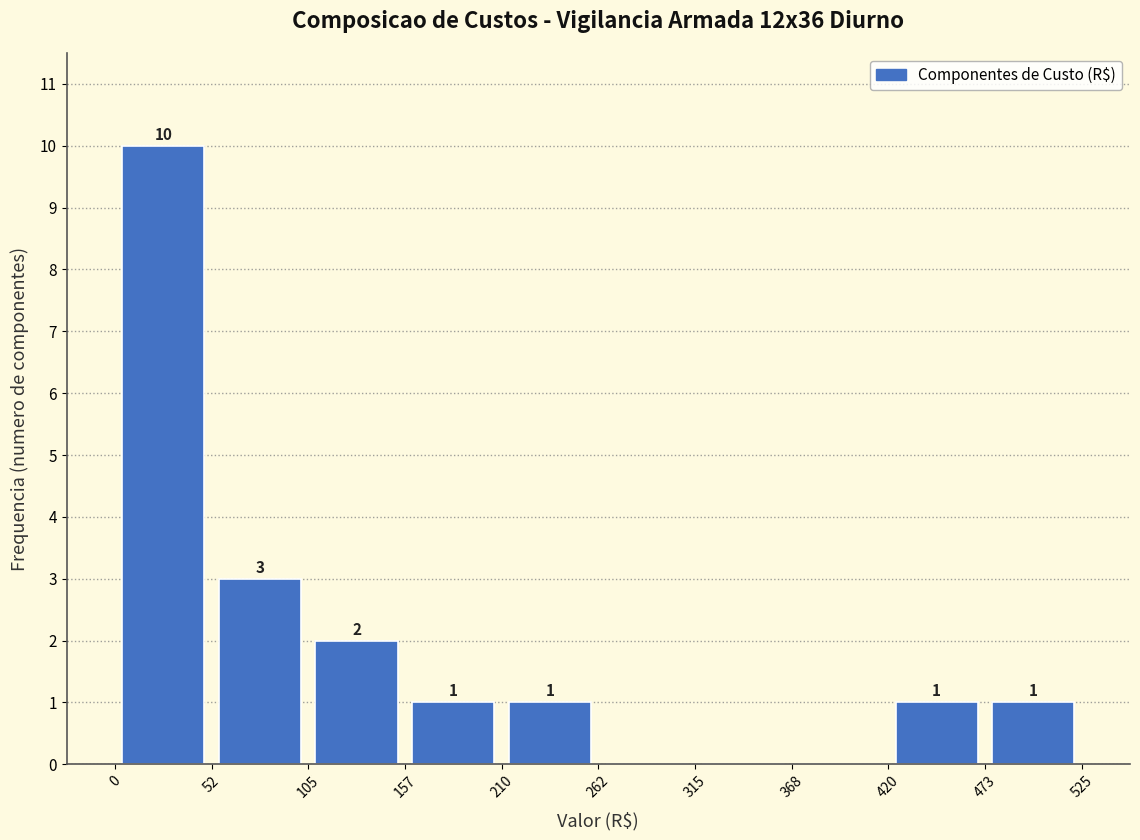

Over which range of the x-axis is the bar tallest?

0 to 52